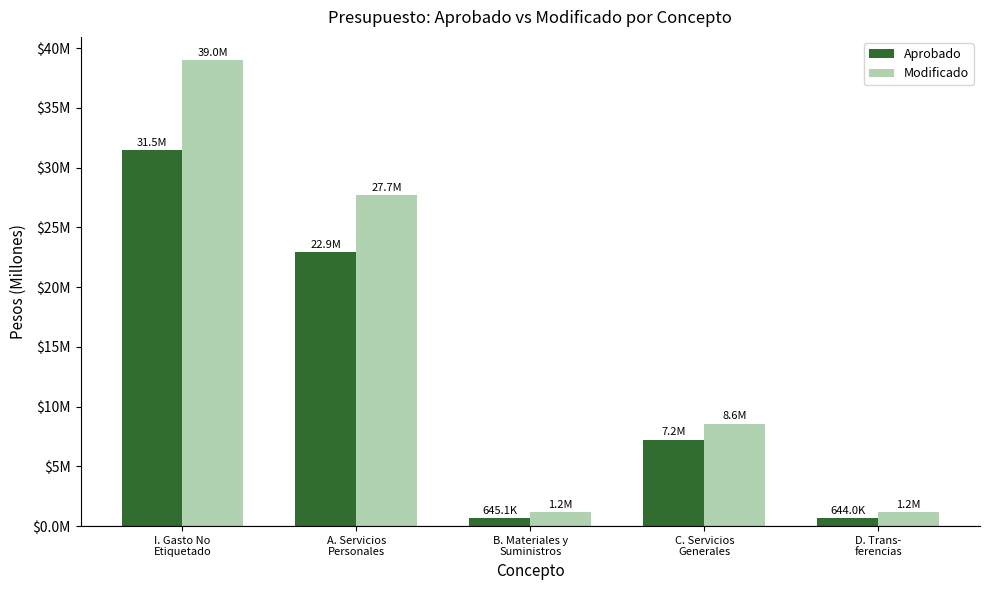

What is the maximum value for Aprobado?

31.5